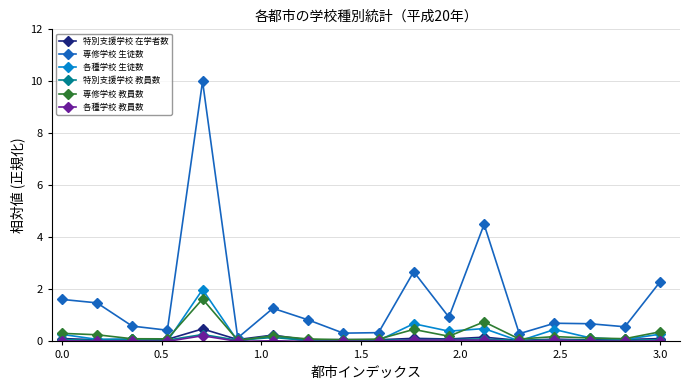

True or false: 専修学校 教員数 has more than 0 points higher than both neighbors.

True